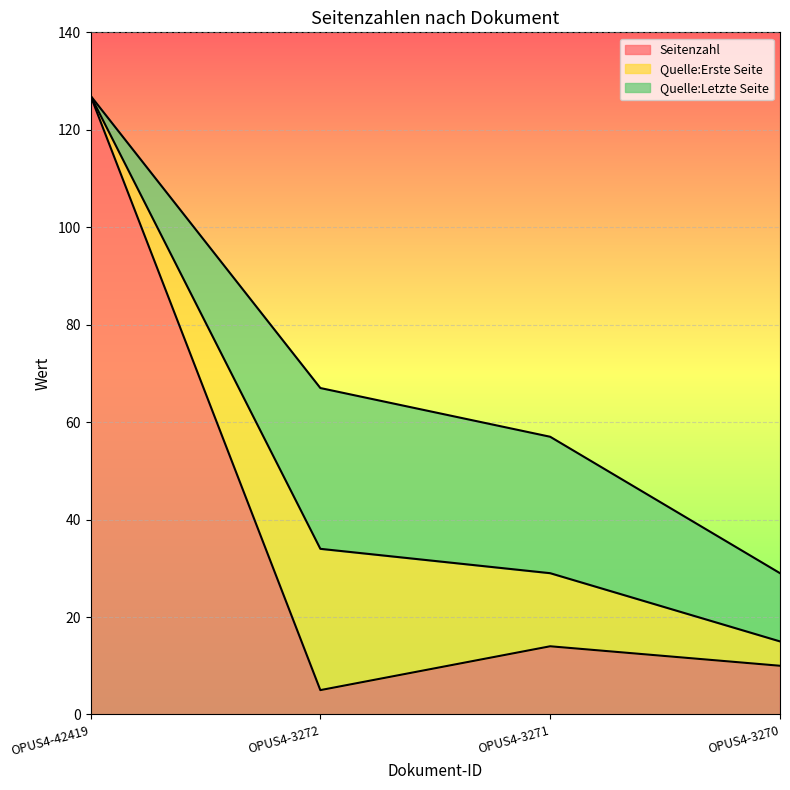

Which category has the highest value across all series?

OPUS4-42419